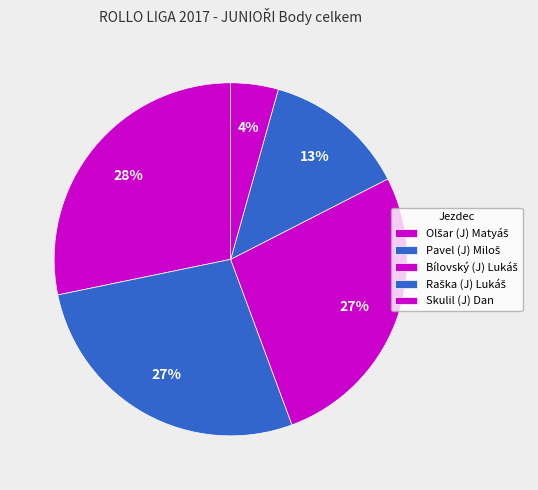

Count the number of slices in the pie.

5